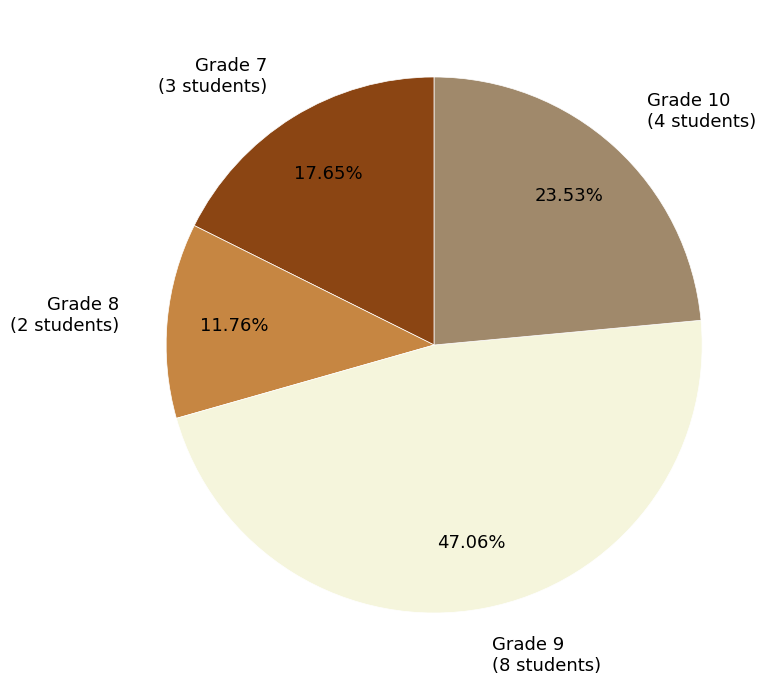

Is there a majority slice in this chart?

No